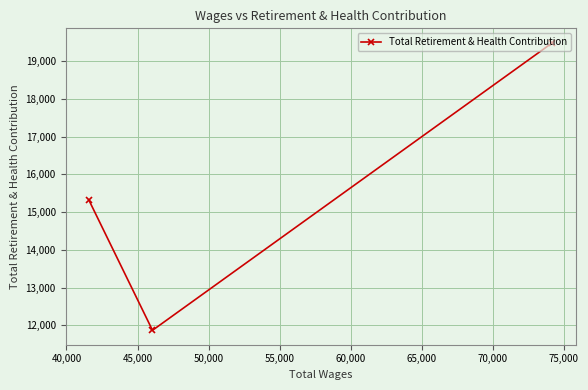

What is the value of the 2nd point from the left?

11867